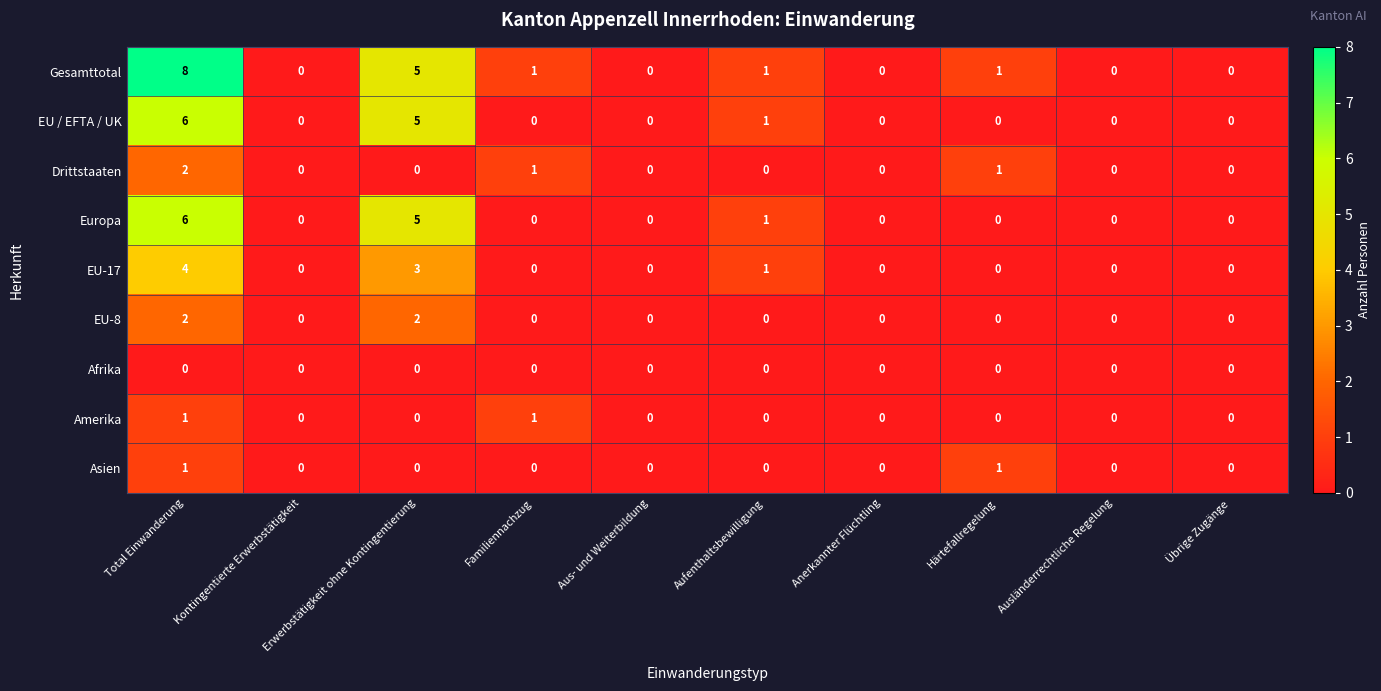

Where does the Gesamttotal series first go above 1?

Total Einwanderung